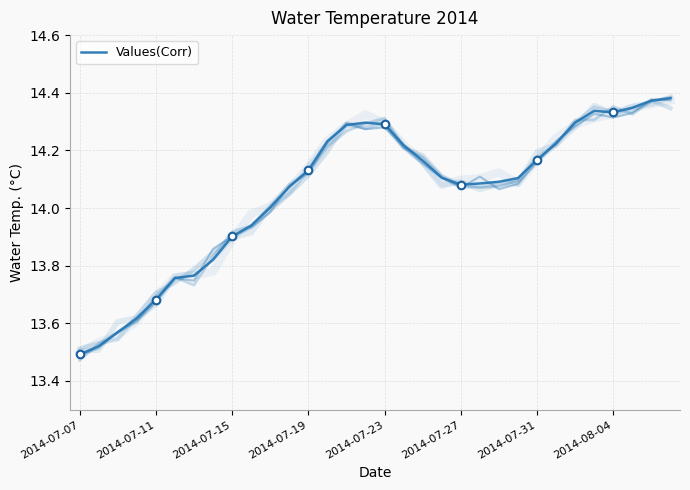

What is the ratio of the value at 2014-08-04 to the value at 2014-07-19?

1.0